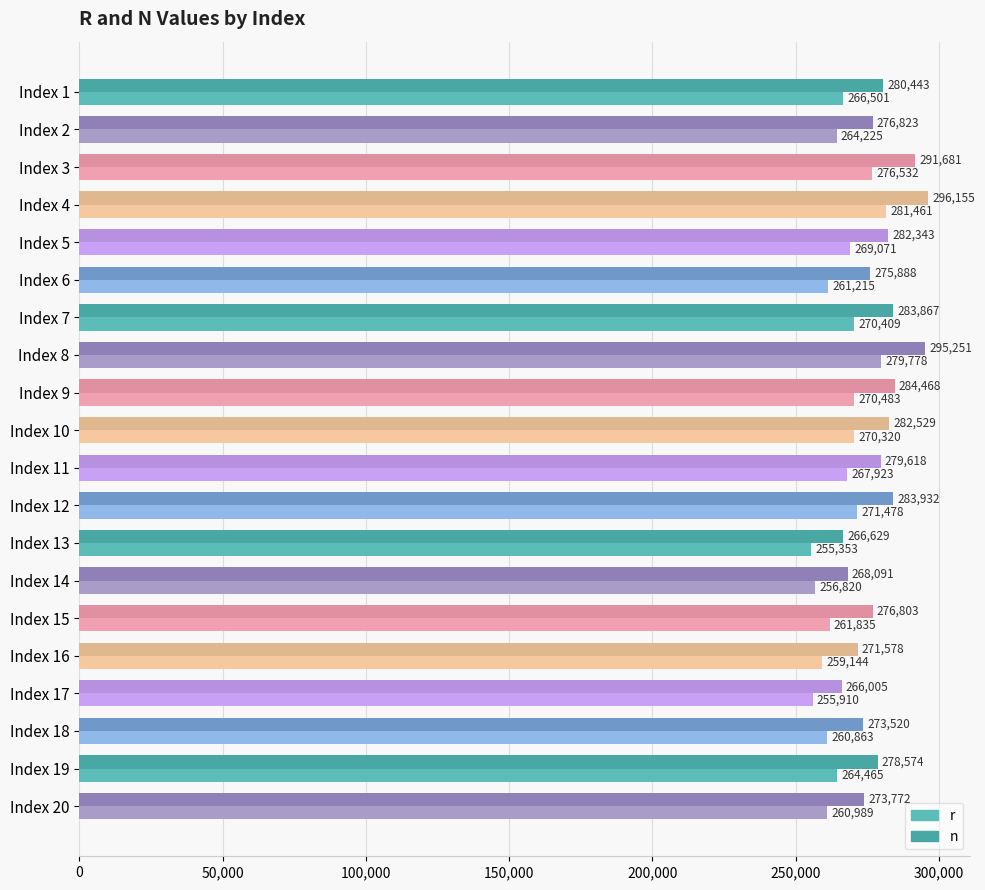

Reading left to right, list all the values displayed in this chart.

r: 266501	264225	276532	281461	269071	261215	270409	279778	270483	270320	267923	271478	255353	256820	261835	259144	255910	260863	264465	260989
n: 280443	276823	291681	296155	282343	275888	283867	295251	284468	282529	279618	283932	266629	268091	276803	271578	266005	273520	278574	273772